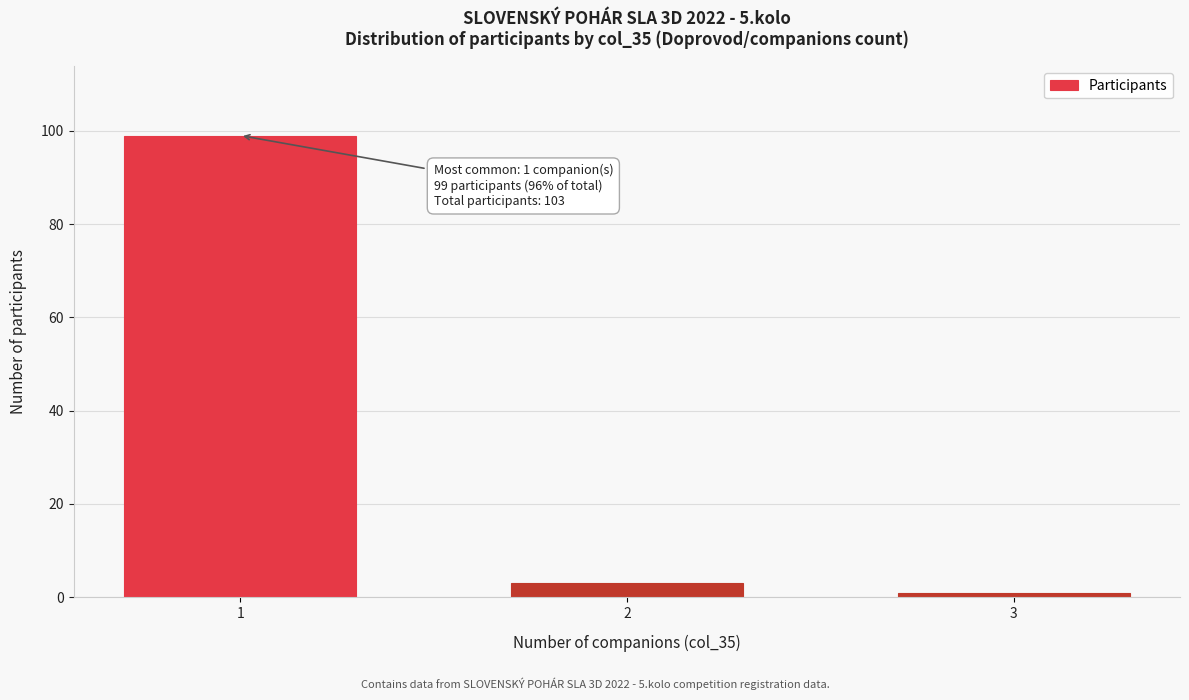

Reading left to right, list all the values displayed in this chart.

1=99	2=3	3=1